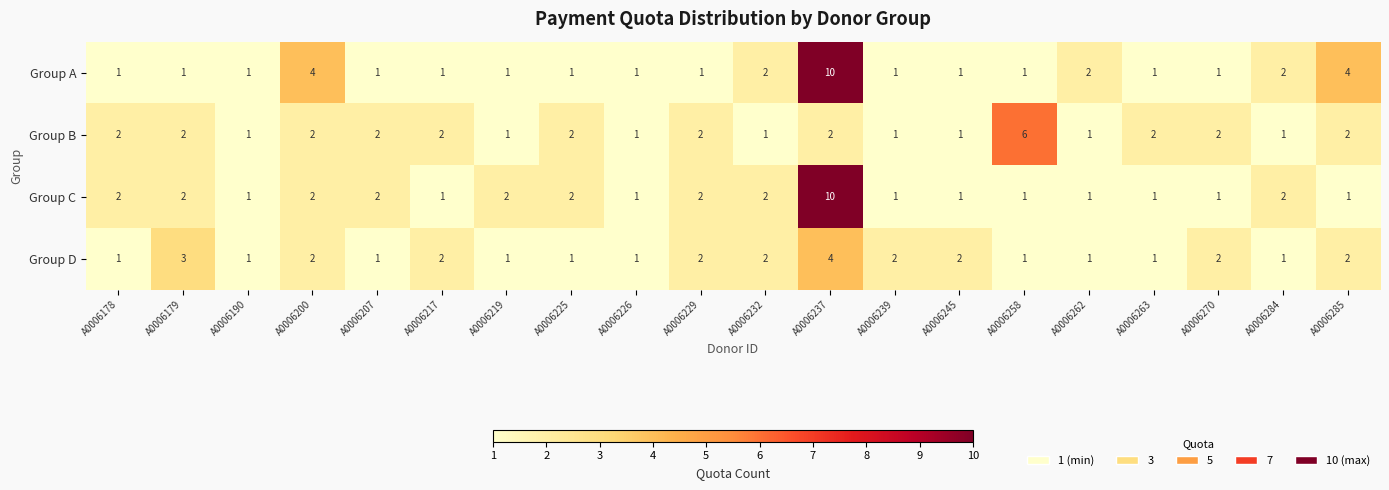

Between A0006219 and A0006285, which series saw the biggest shift?

Group A